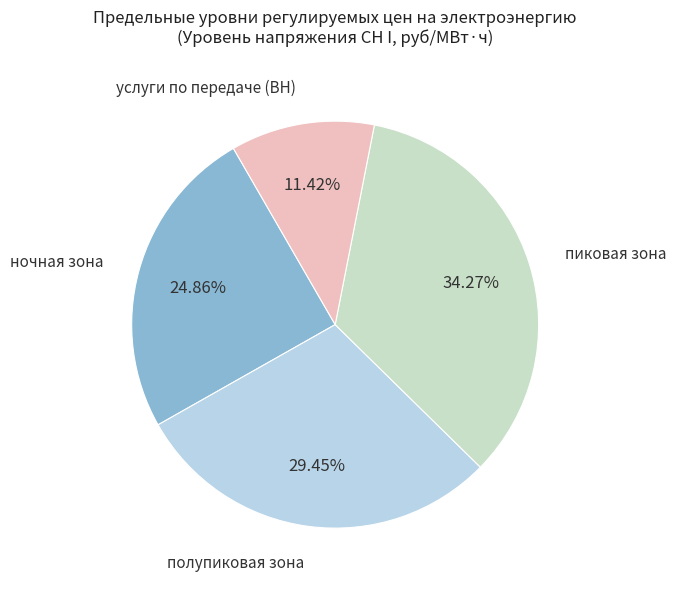

Do услуги по передаче (ВН) and ночная зона together represent more than half of the pie?

No